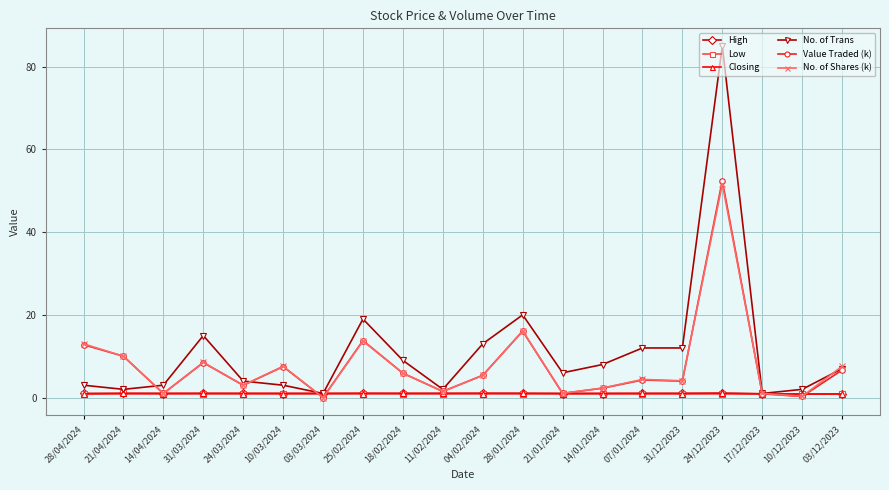

At which category does No. of Trans reach its first local peak?

31/03/2024